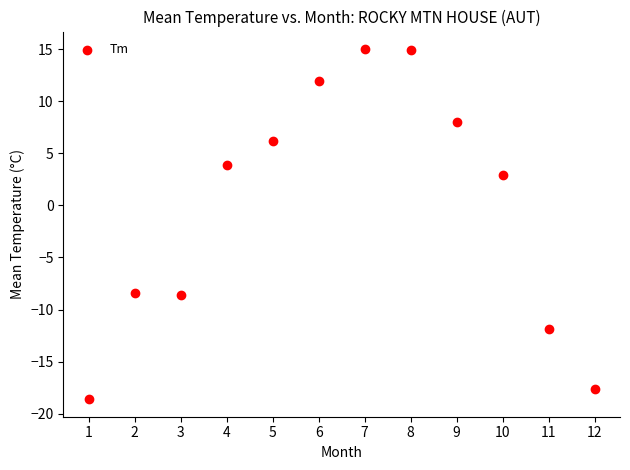

What Y value in the scatter plot is closest to -1?

2.9